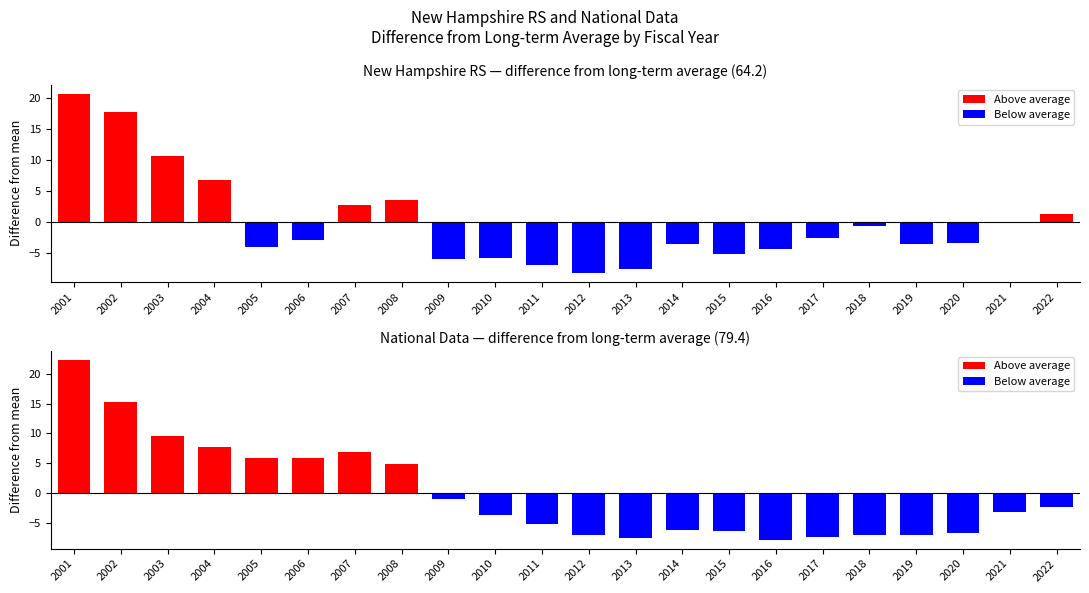

Which series has the widest spread of values?

National Data